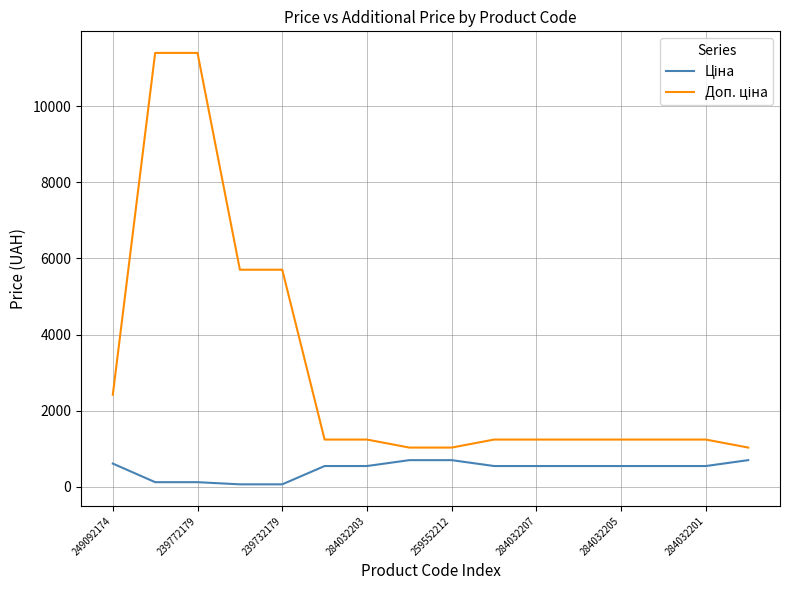

What is the greatest value displayed?

11410.0